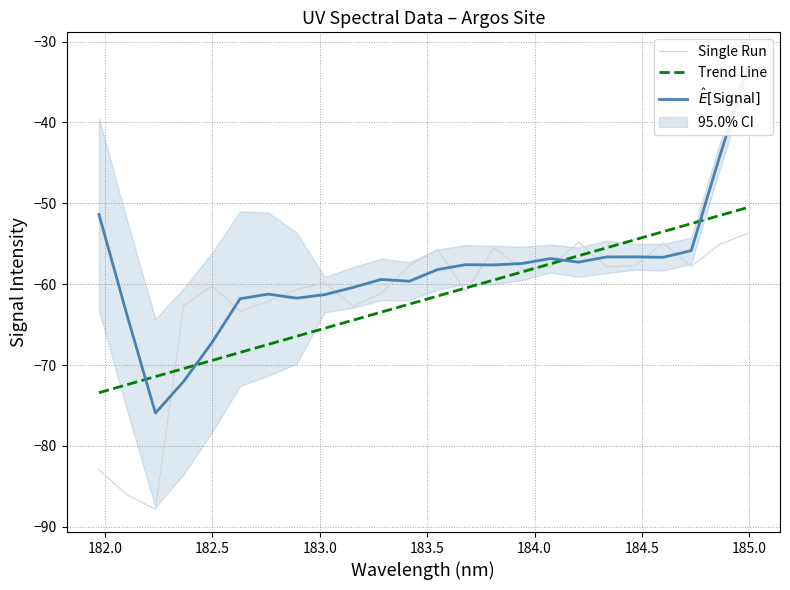

Reading right to left, extract all data points from this chart.

Single Run: -53.7	-55.1	-57.8	-54.9	-57.7	-57.9	-54.8	-57.9	-58.1	-55.5	-60.9	-55.7	-57.7	-61.1	-62.7	-59.8	-60.6	-62.1	-63.3	-60.2	-62.6	-87.8	-86.1	-82.9
Trend Line: -50.5	-51.5	-52.5	-53.5	-54.5	-55.5	-56.5	-57.5	-58.5	-59.5	-60.5	-61.5	-62.5	-63.5	-64.5	-65.4	-66.4	-67.4	-68.4	-69.4	-70.4	-71.4	-72.4	-73.4
$\hat{E}[\mathrm{Signal}]$: -33.3	-44.3	-55.9	-56.7	-56.6	-56.6	-57.3	-56.8	-57.4	-57.6	-57.6	-58.2	-59.6	-59.4	-60.4	-61.3	-61.7	-61.2	-61.8	-67.2	-72.0	-75.9	-63.9	-51.4